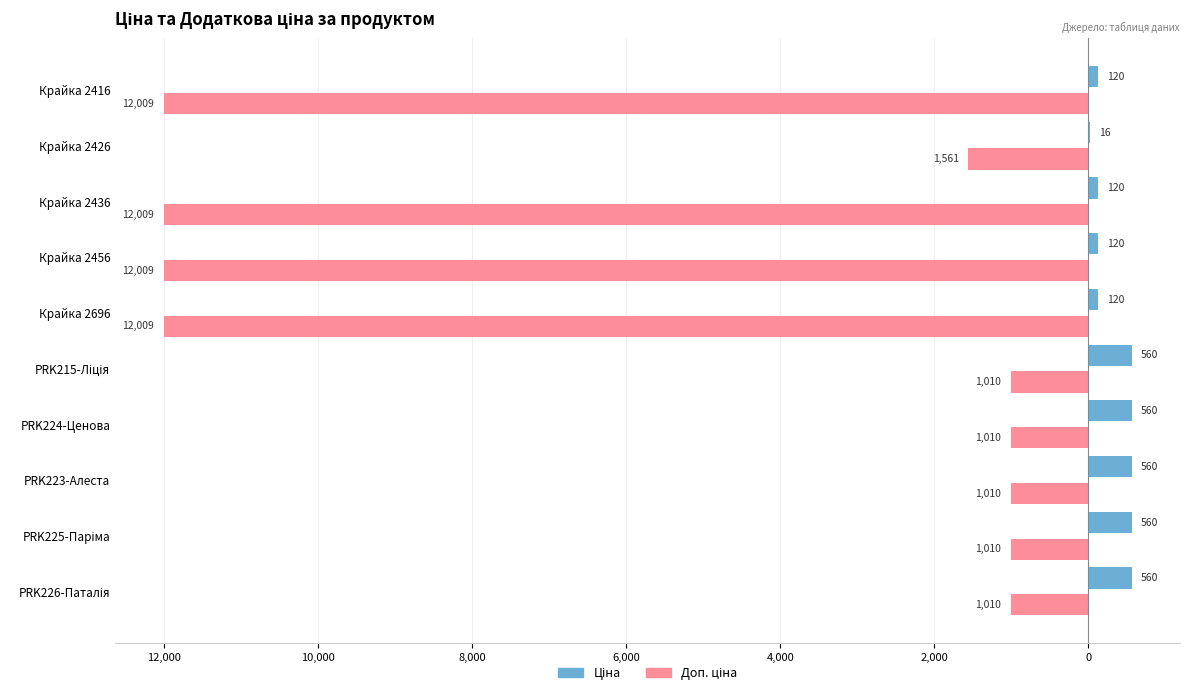

Count the number of categories in the chart.

10